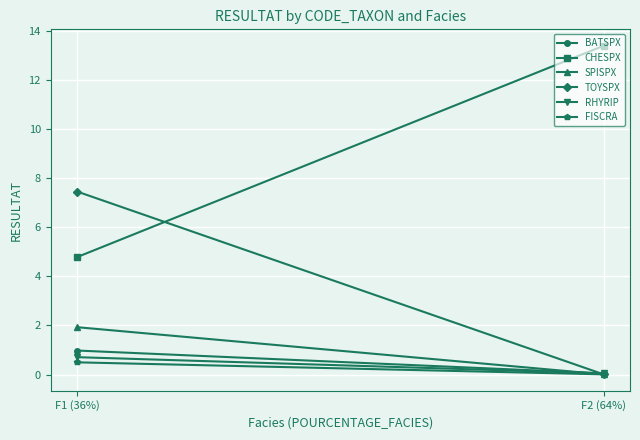

At how many categories does at least one series exceed 11?

1